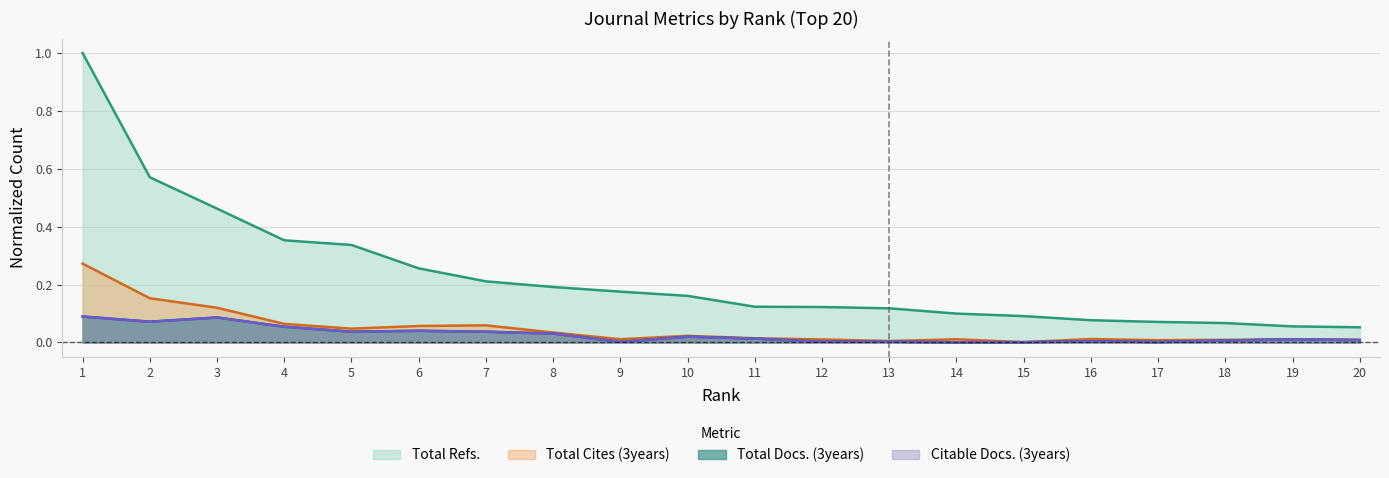

How many lines are shown in the chart?

4